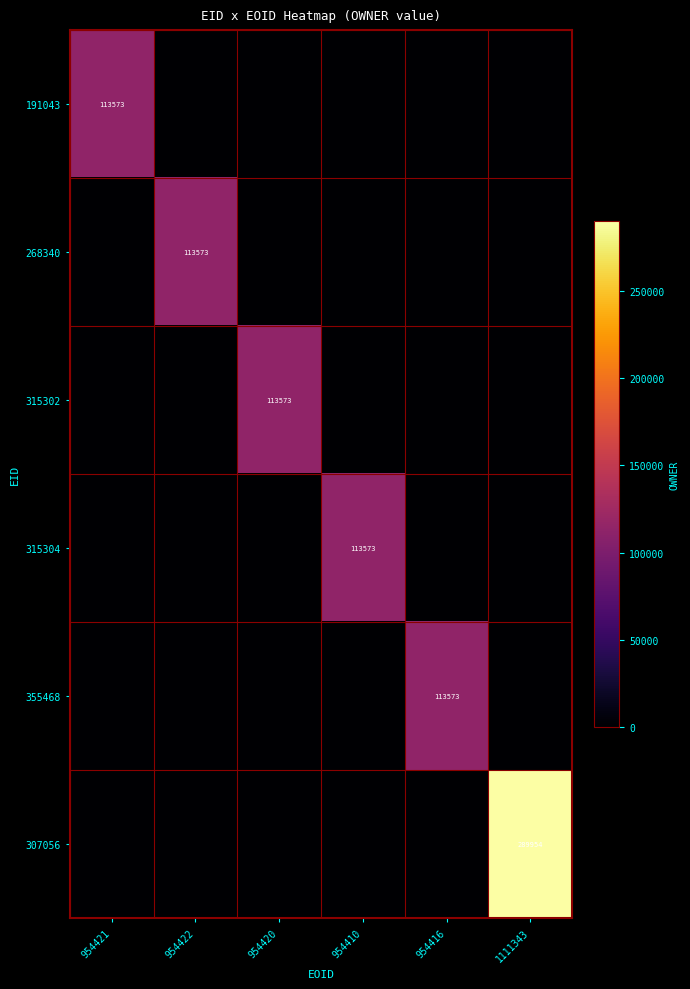

Is it true that 191043 equals 113573 at 954421?

True